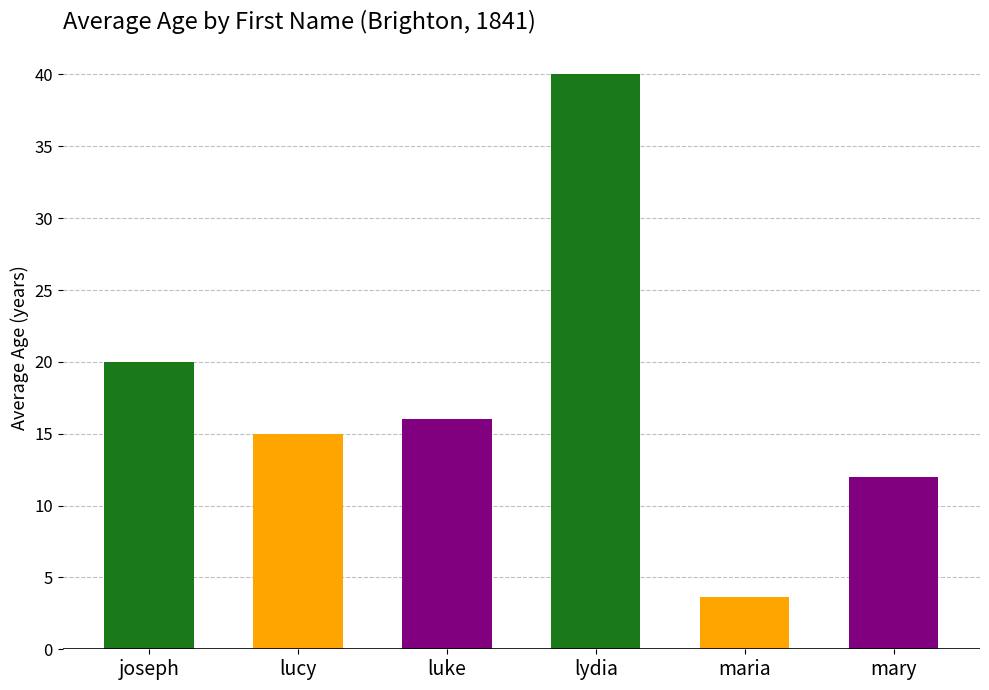

What is the greatest value displayed?

40